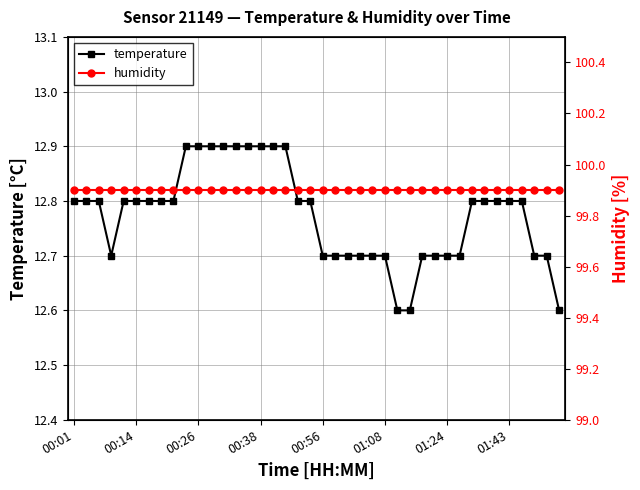

At 13, list the series in order from smallest to largest.

temperature, humidity